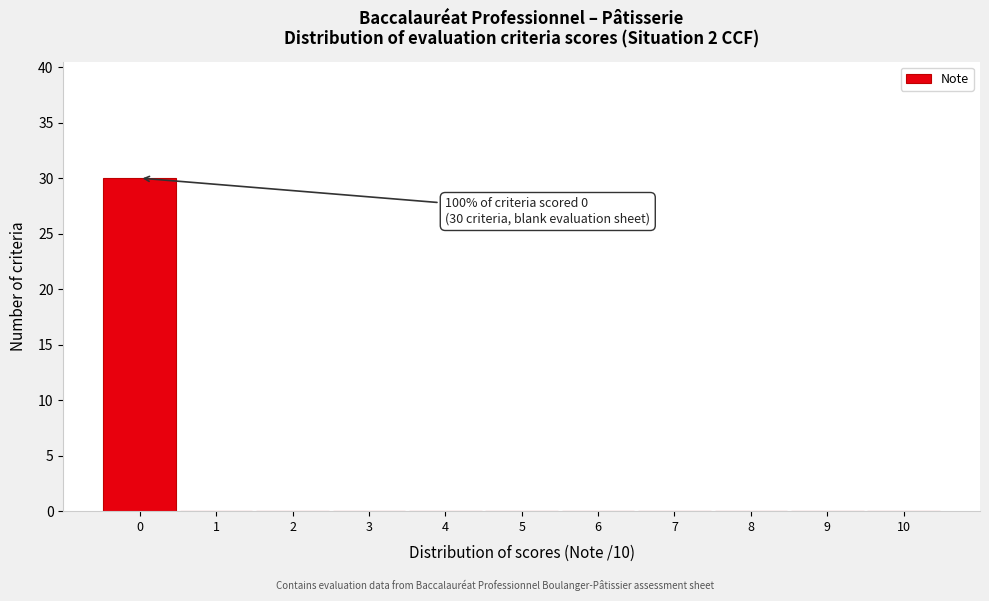

Over which range of the x-axis is the bar tallest?

-0.5 to 0.5